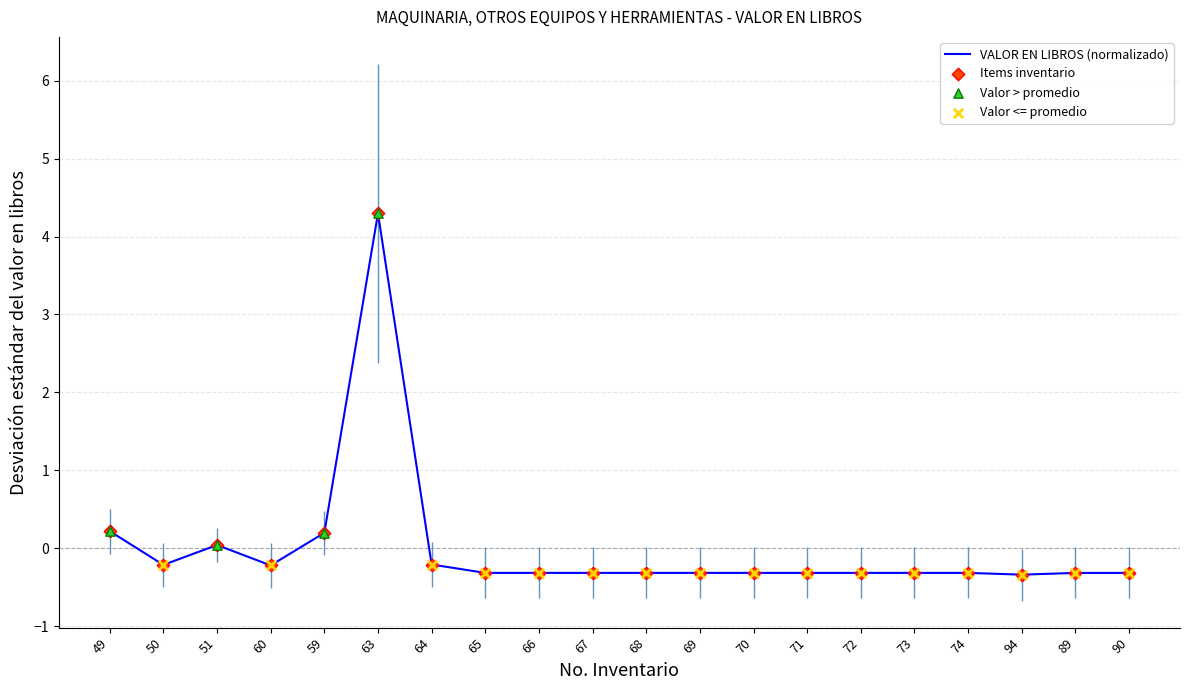

Which series has the largest Y range (max minus min)?

VALOR EN LIBROS (normalizado)